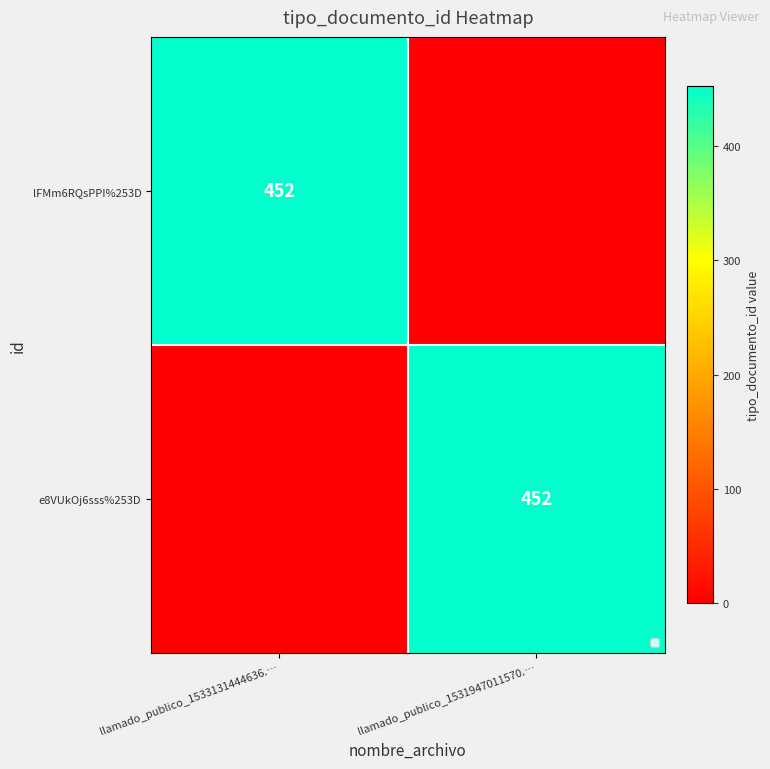

What is the maximum value shown in the chart?

452